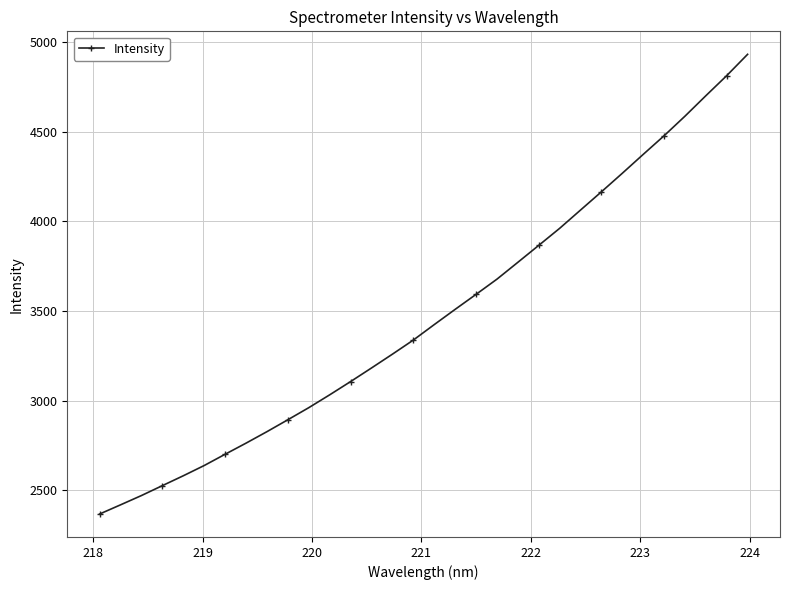

What is the sum of all values?

111249.8